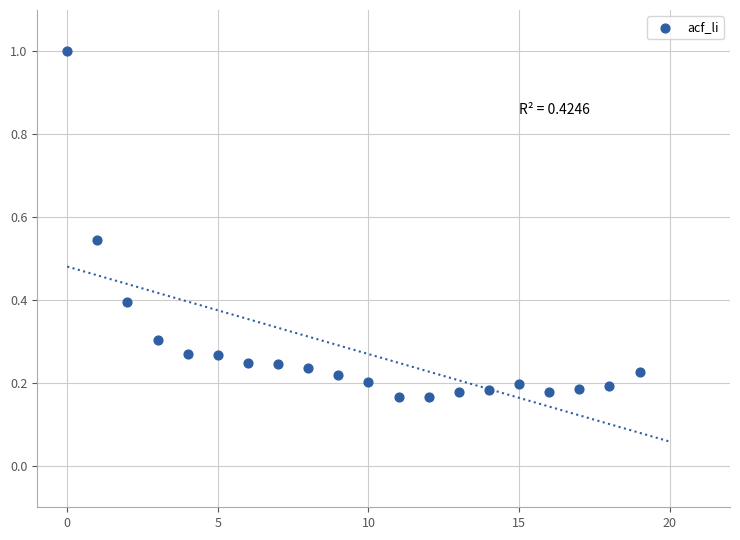

What is the range of Y values (max minus min)?

0.8